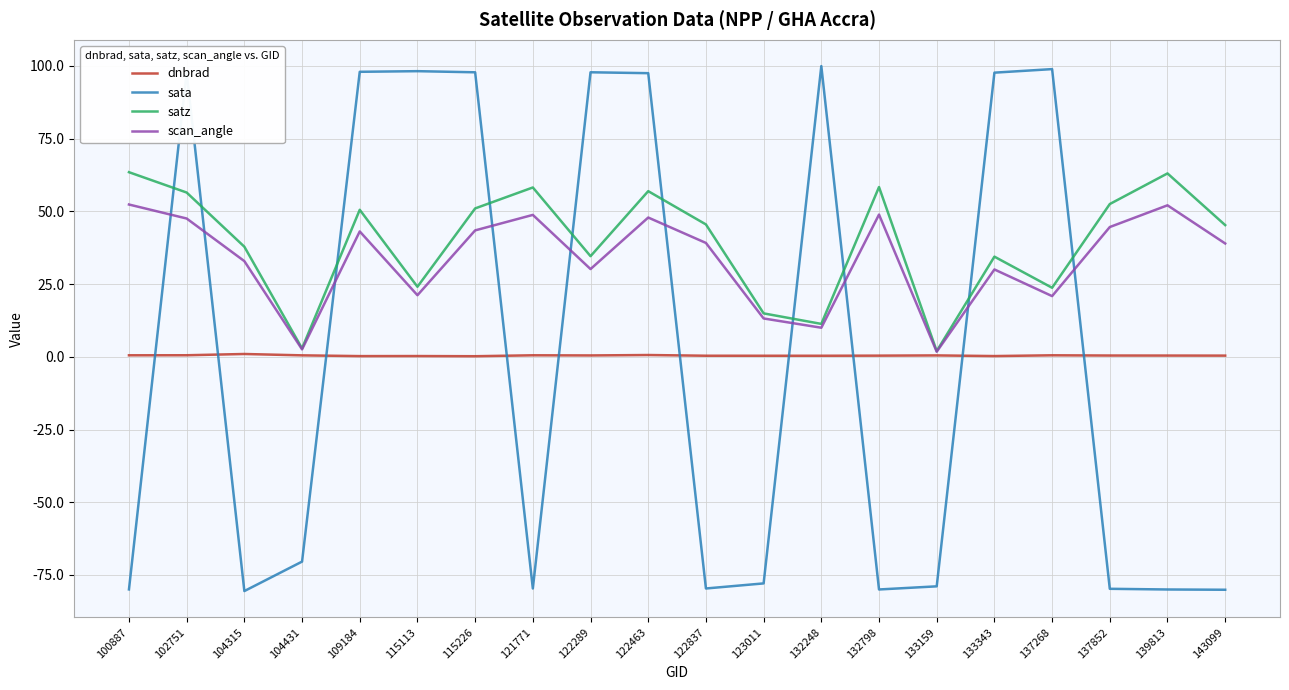

List the series in order of their peak value, highest first.

sata, satz, scan_angle, dnbrad